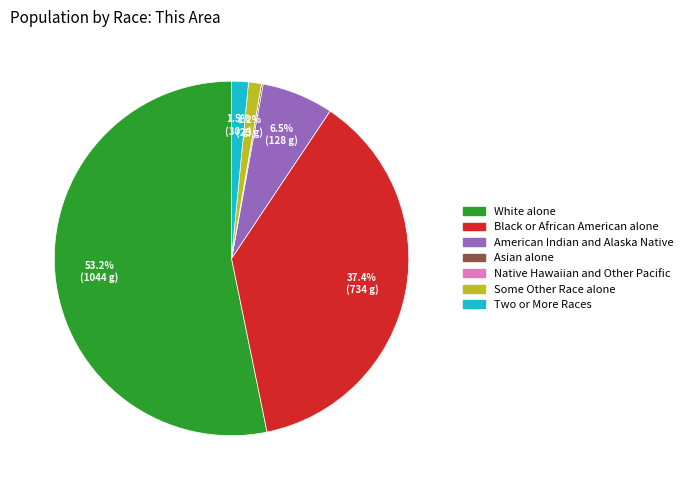

Between Some Other Race alone and American Indian and Alaska Native, which is larger?

American Indian and Alaska Native